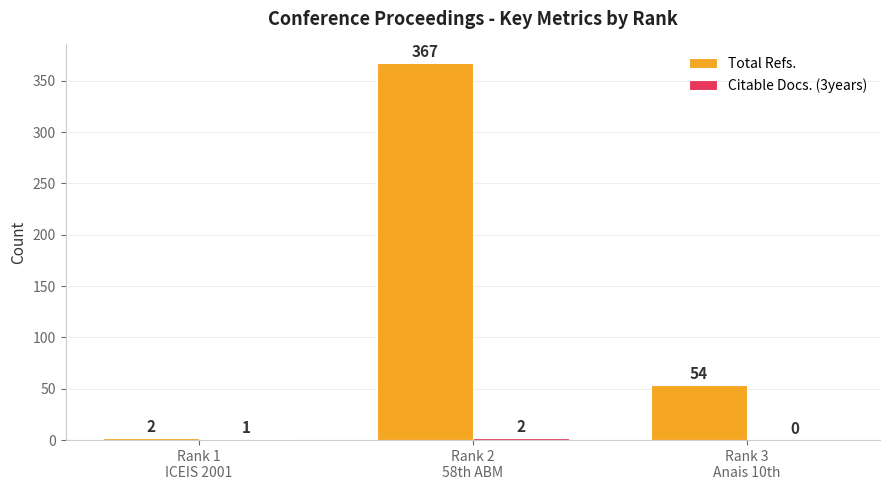

Which series has the largest total across all categories?

Total Refs.